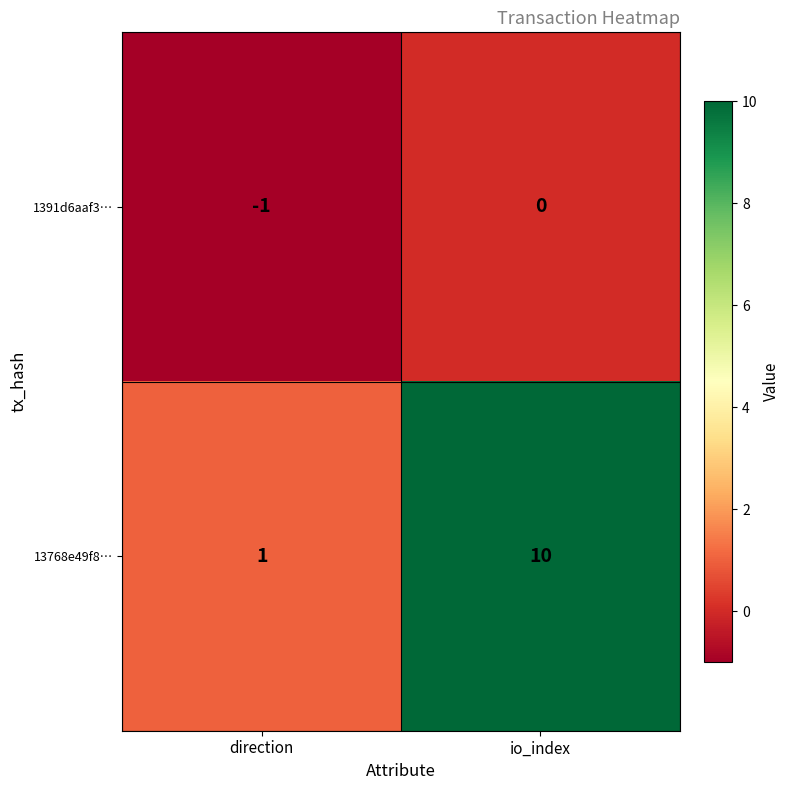

How many data points in 13768e49f8… are less than 10?

1